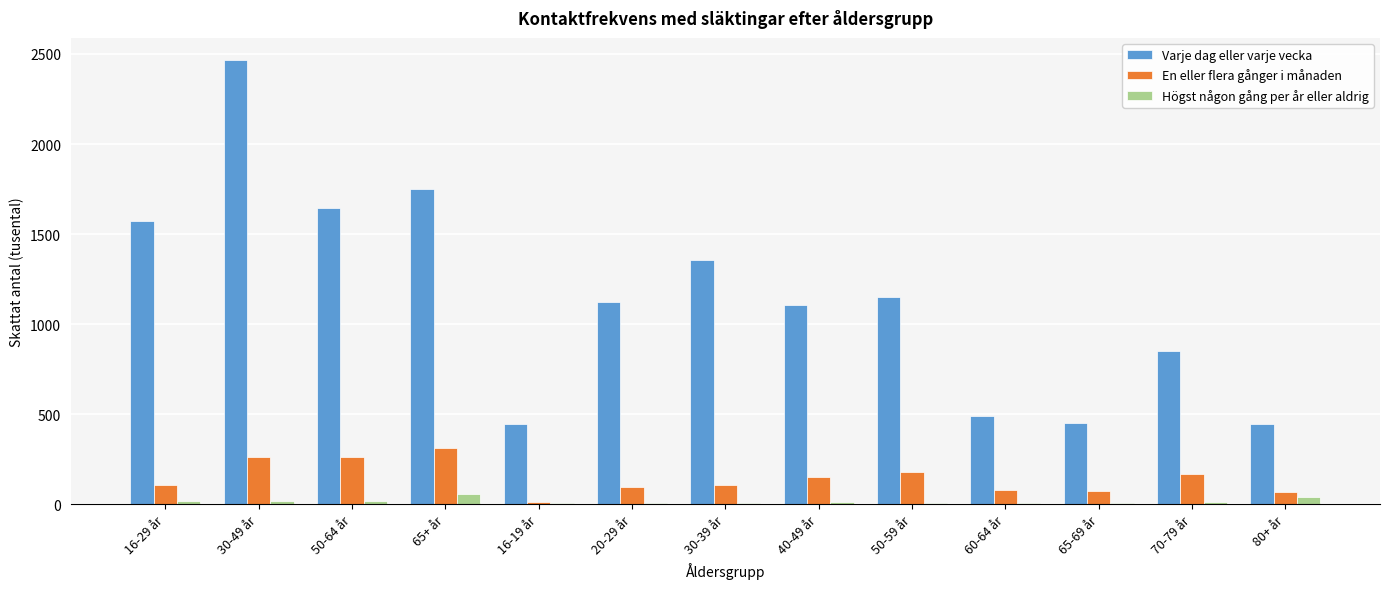

What is the sum of all Högst någon gång per år eller aldrig values?

226